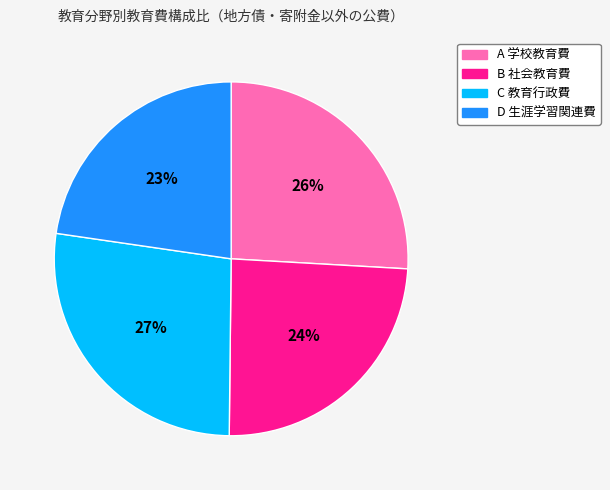

To the nearest percent, what is the difference between the B 社会教育費 and A 学校教育費 slice percentages?

2%